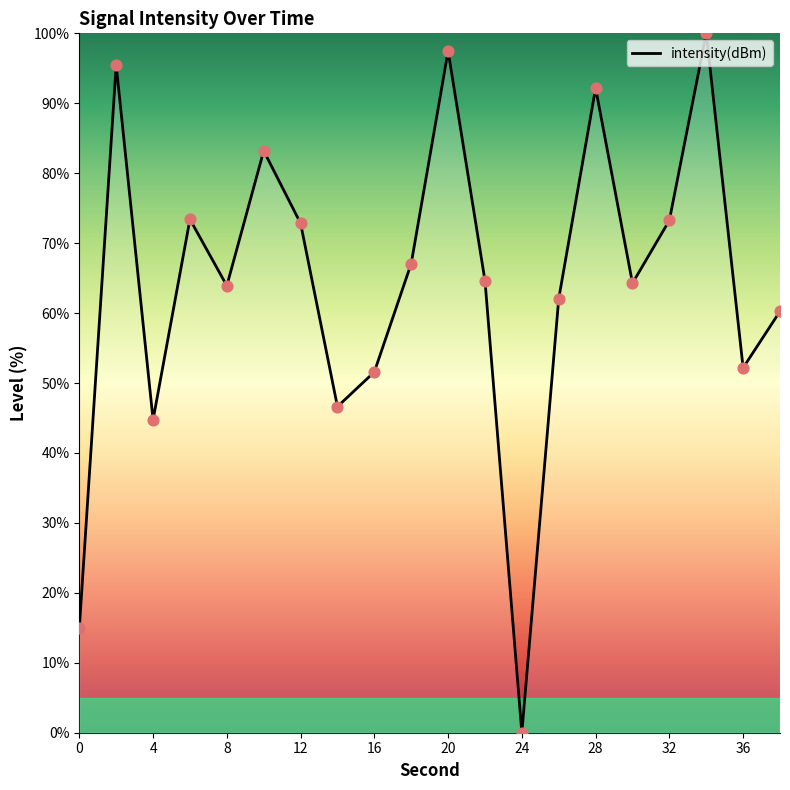

What is the greatest value displayed?

100.0